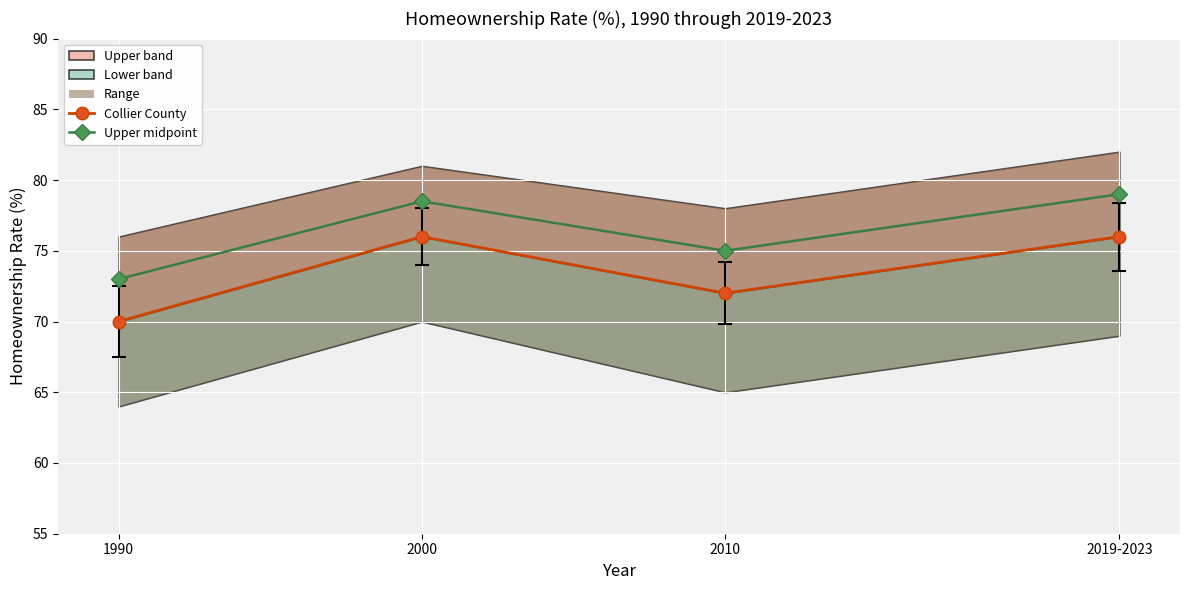

Between 2000 and 2019-2023, which series saw the biggest shift?

Upper midpoint